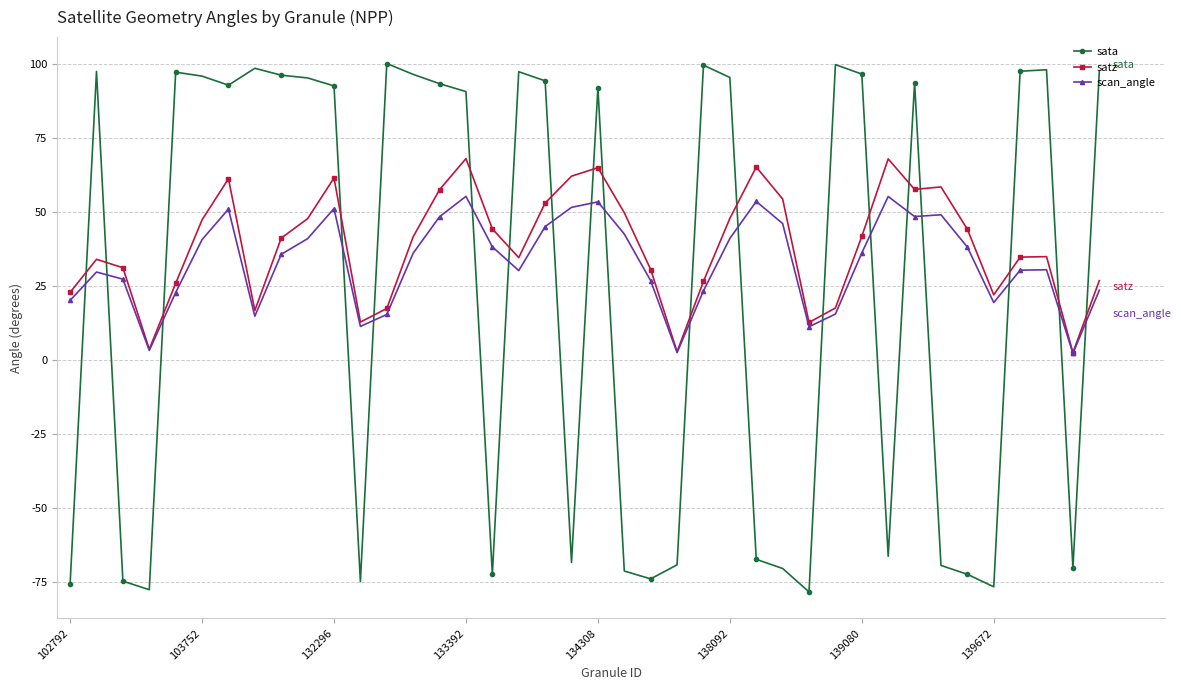

Rank the series by their maximum value, from highest to lowest.

sata, satz, scan_angle